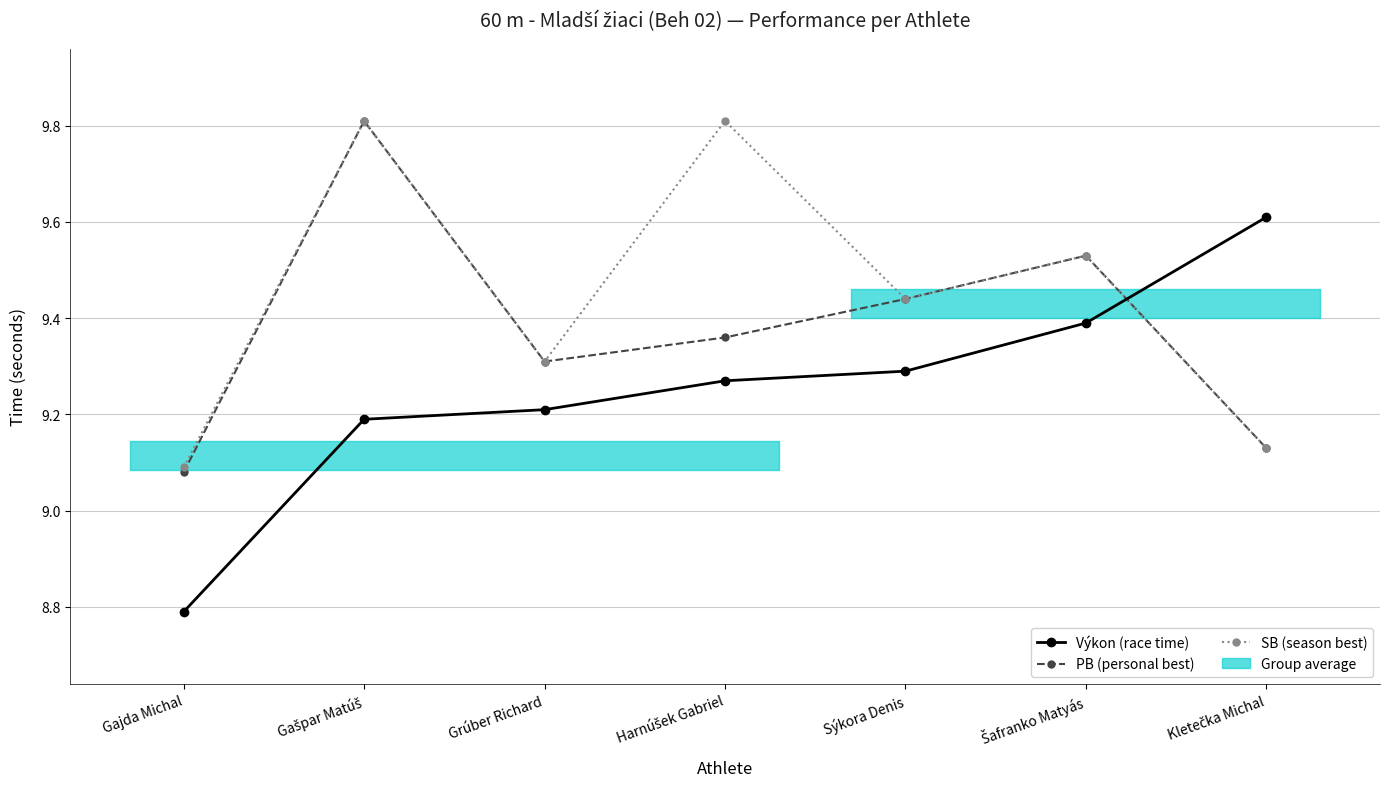

True or false: SB (season best) and PB (personal best) intersect in this chart.

False